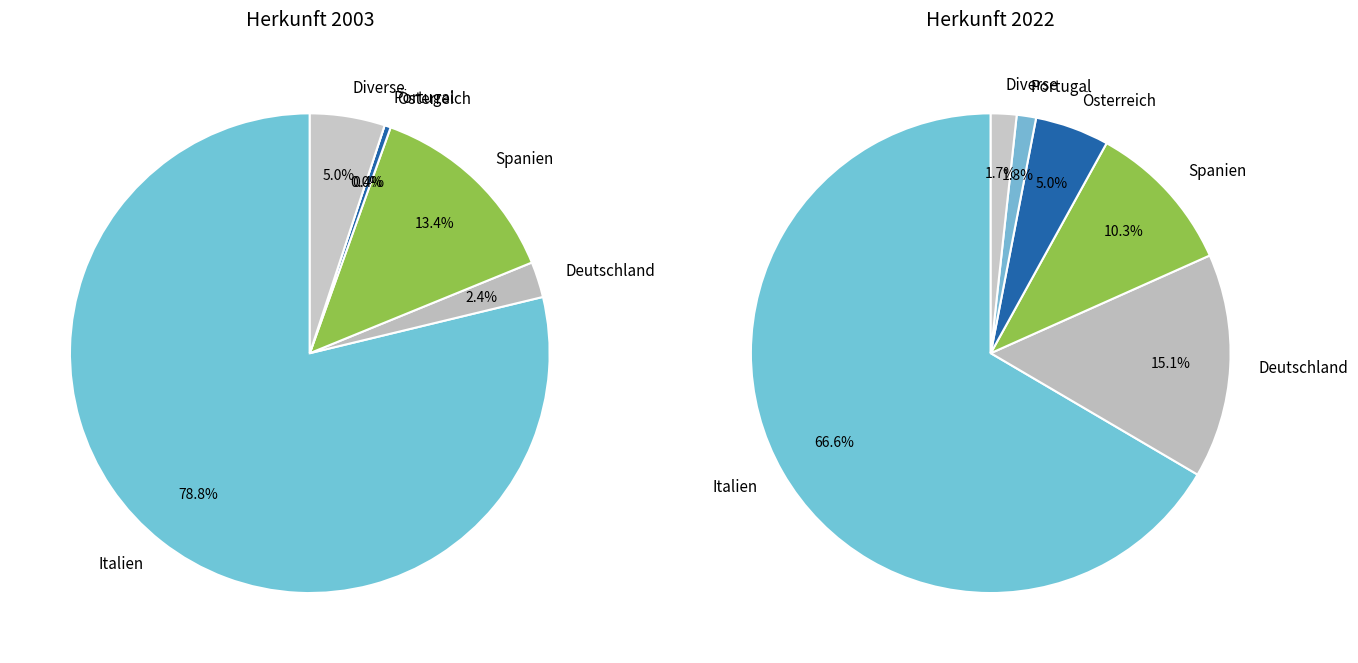

Rank the series at Österreich from highest to lowest value.

values_2022, values_2003